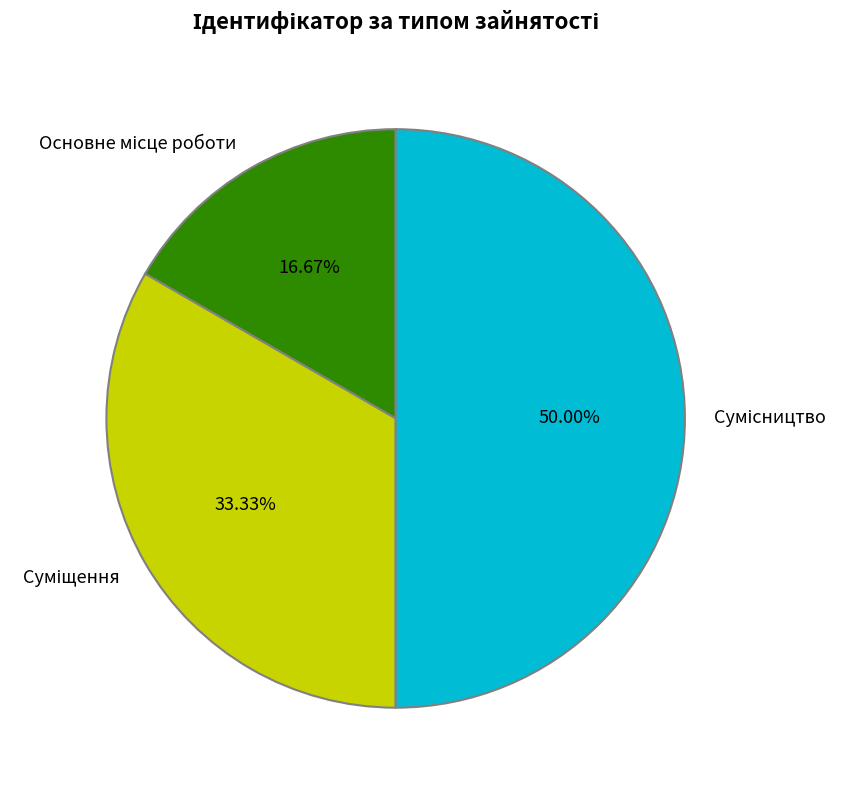

Which category has the biggest portion of the pie?

Сумісництво